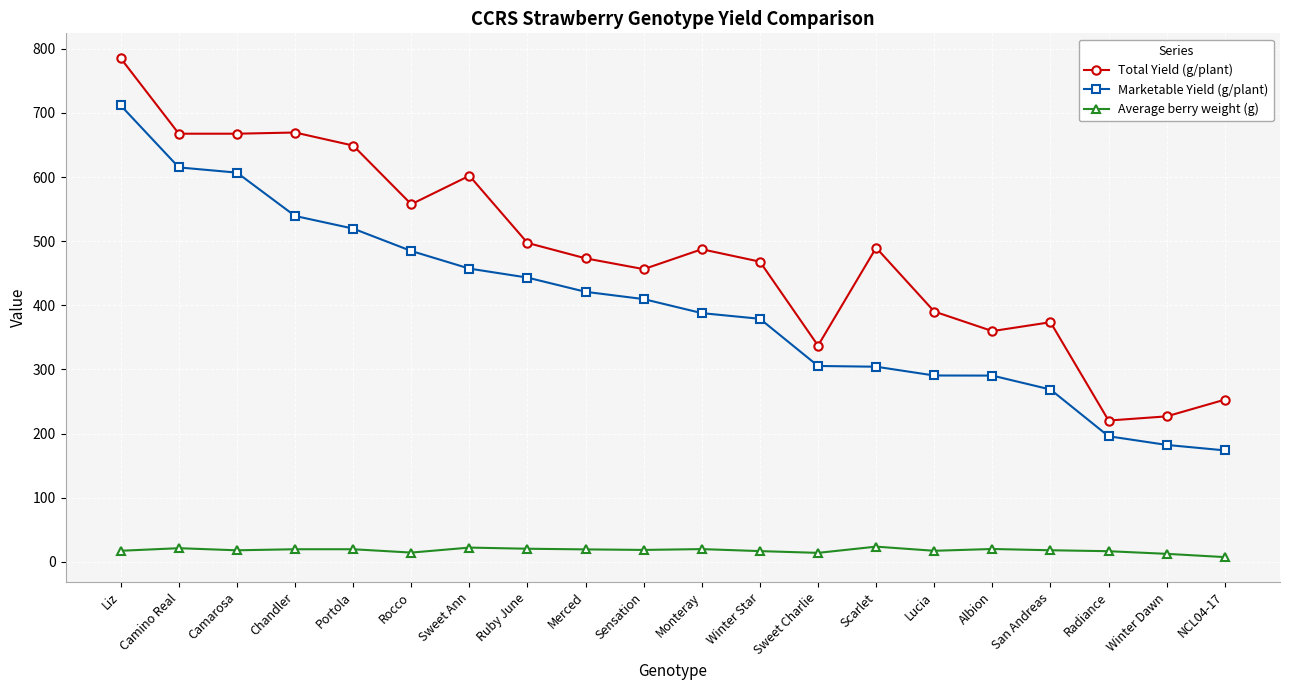

True or false: Total Yield (g/plant) and Marketable Yield (g/plant) cross at least once.

False